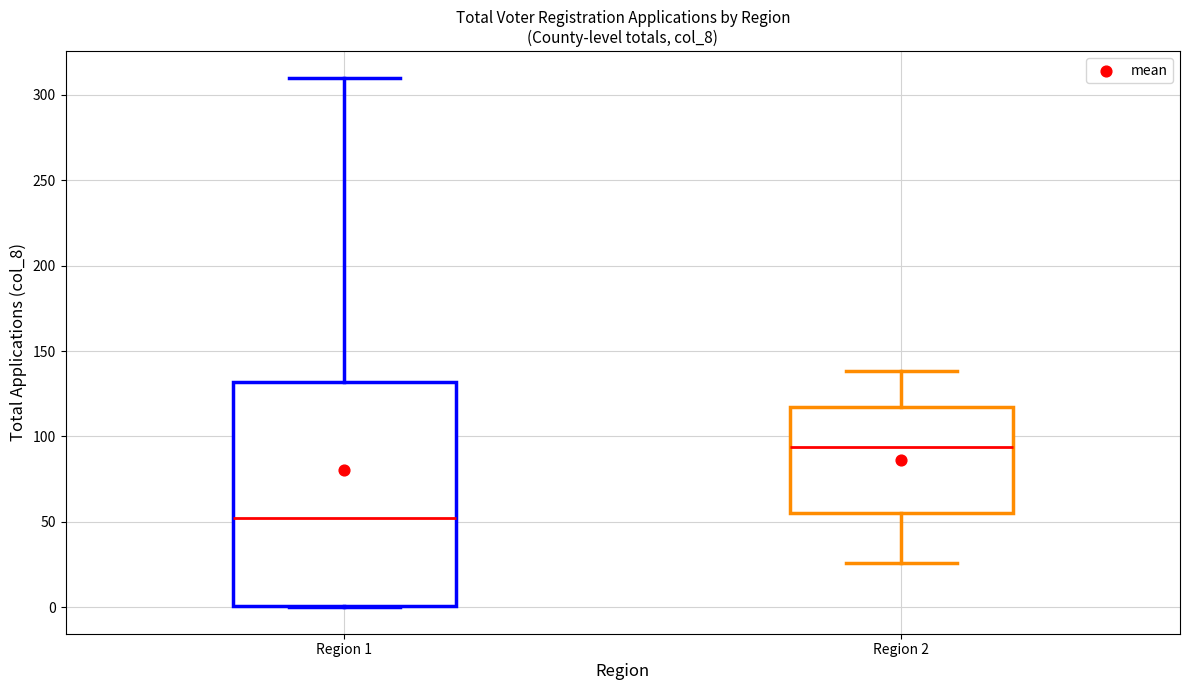

Which box has the lowest median line?

Region 1